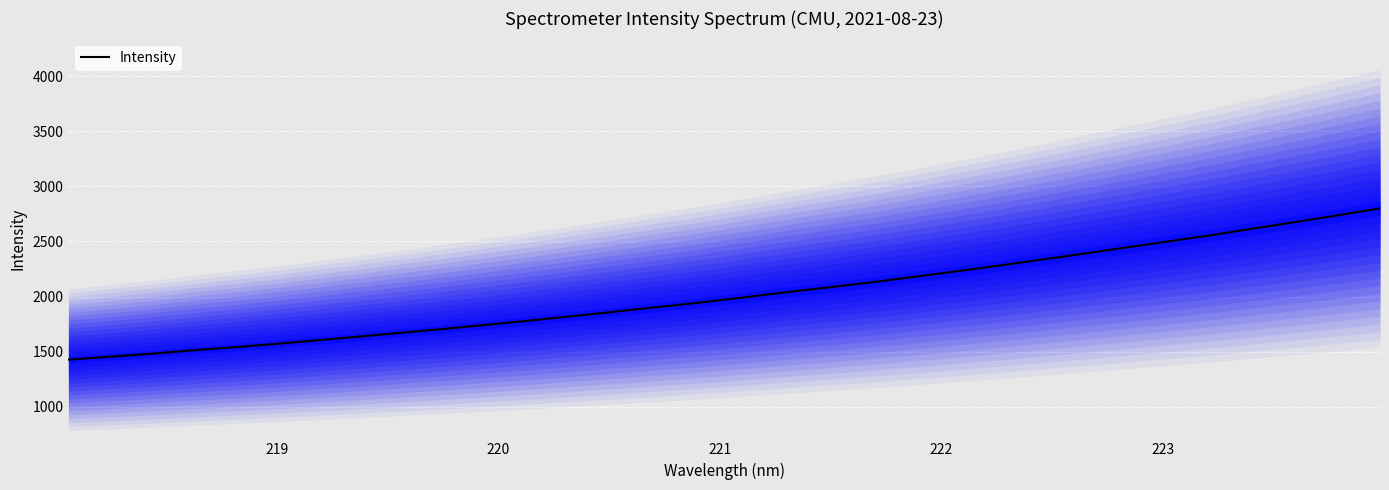

What is the average value?

2022.9